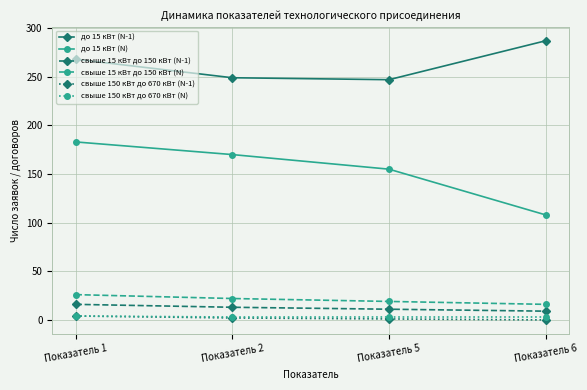

What is the sum of the до 15 кВт (N-1) values at Показатель 1 and Показатель 5?

515